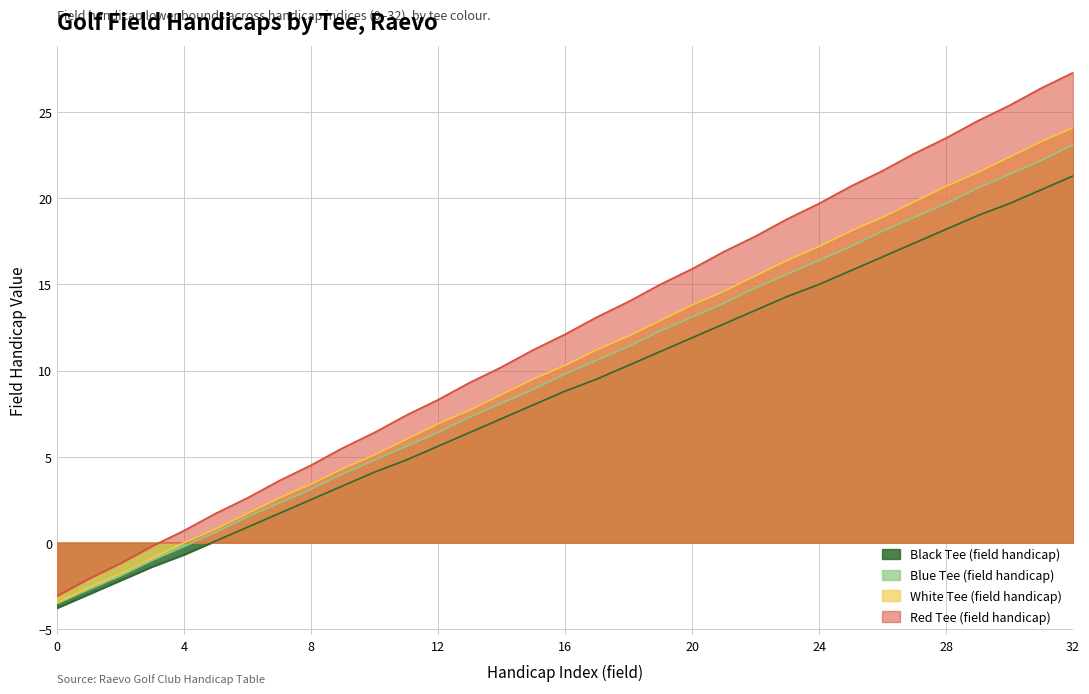

What are all the series names shown in the legend?

Black Tee (field handicap), Blue Tee (field handicap), White Tee (field handicap), Red Tee (field handicap)